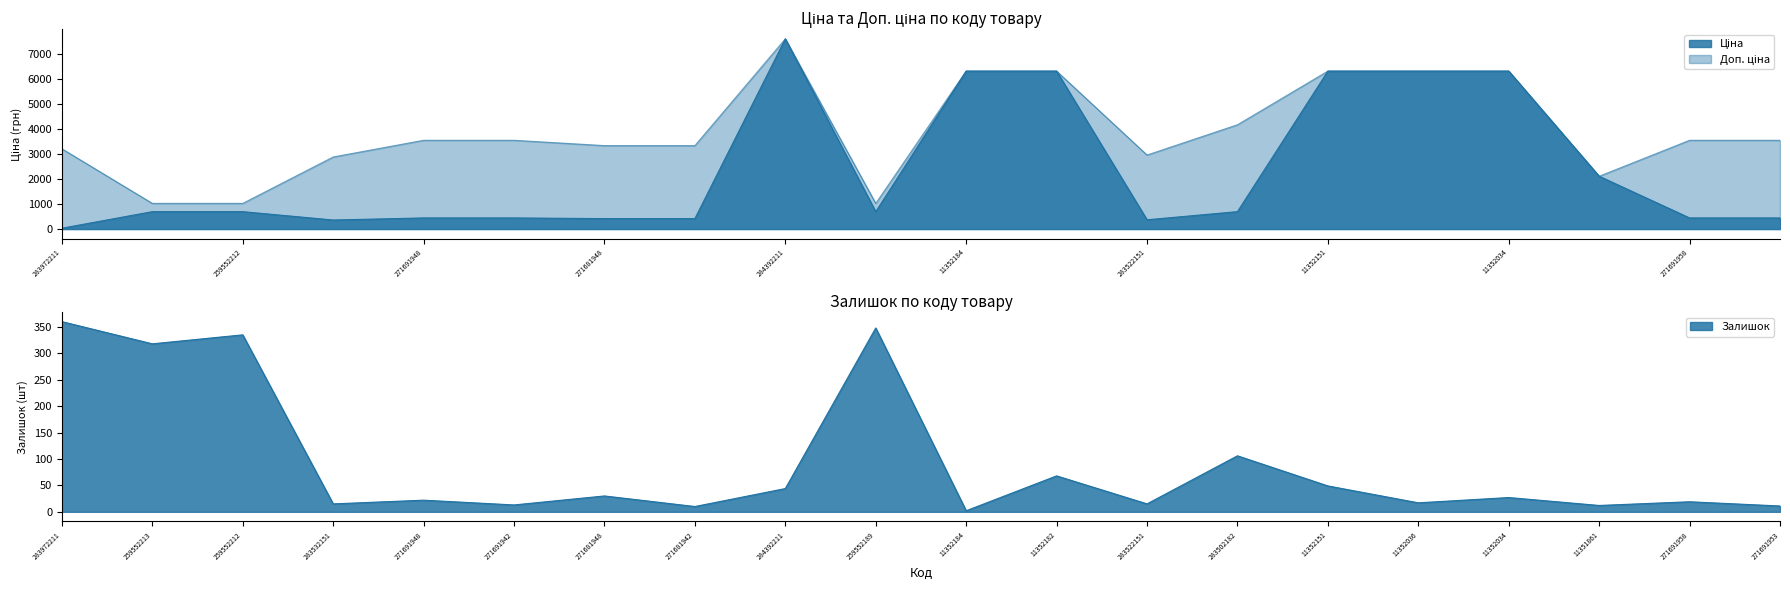

True or false: Ціна has more than 0 interior local peaks.

True